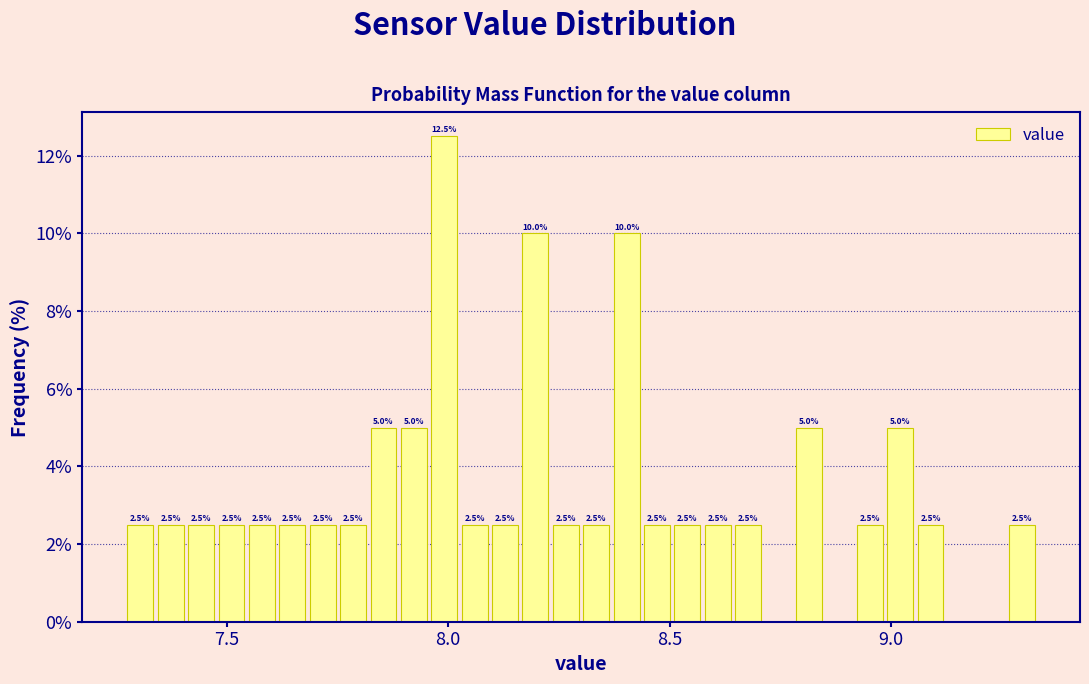

Read against the x-axis, roughly where is the centre of the tallest bar?

8.00